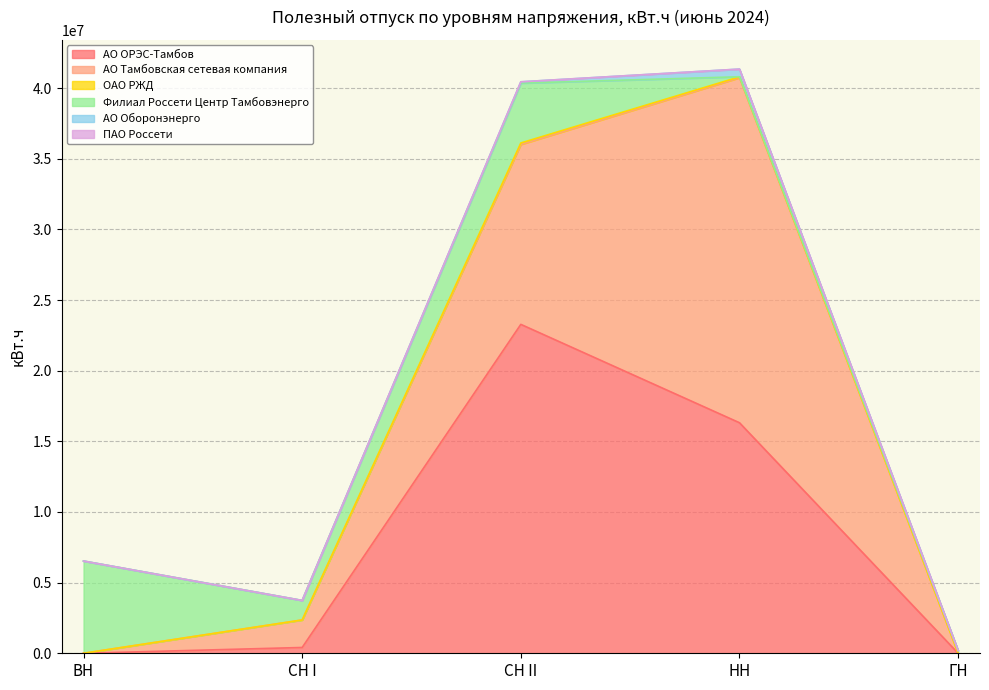

Which series changed the most between ВН and СН I?

Филиал Россети Центр Тамбовэнерго